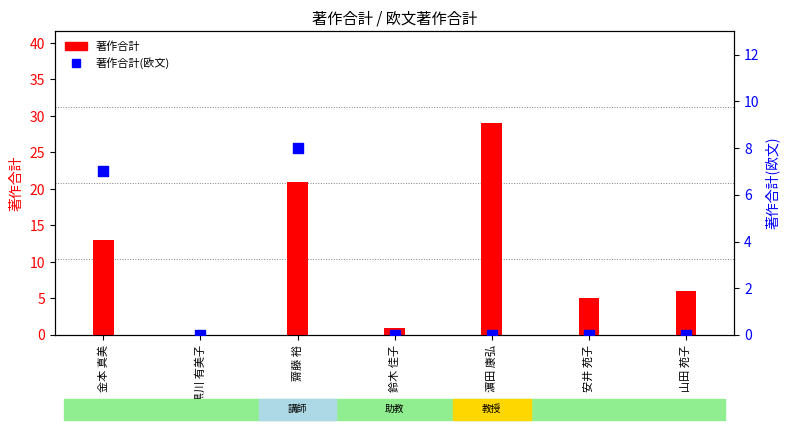

Which series has the largest total across all categories?

著作合計